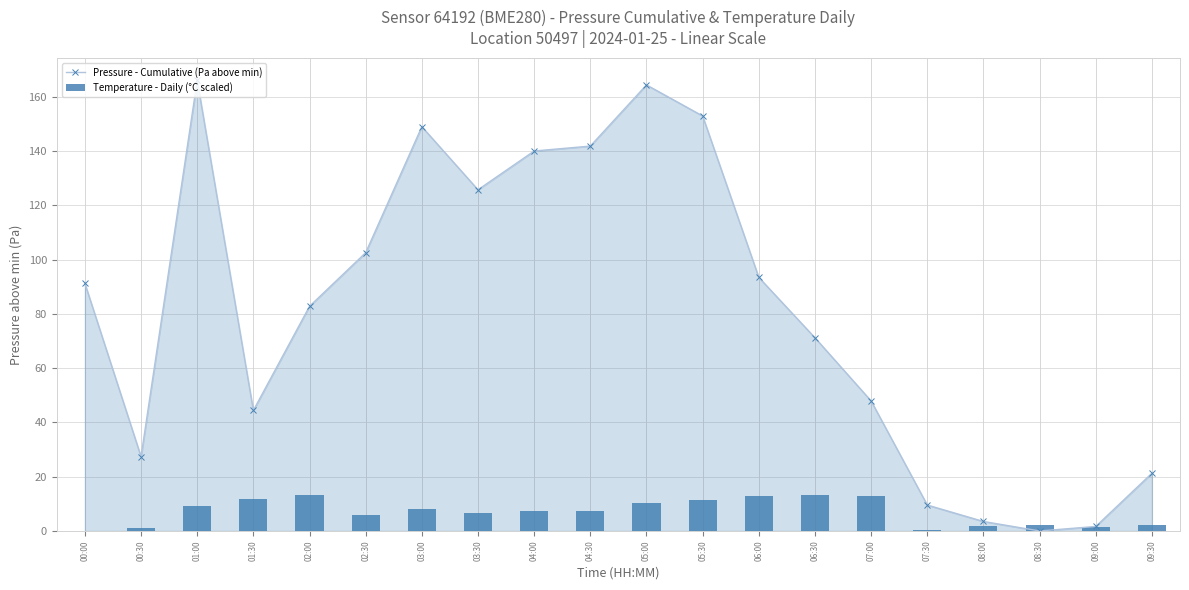

At how many categories does at least one series exceed 46?

13